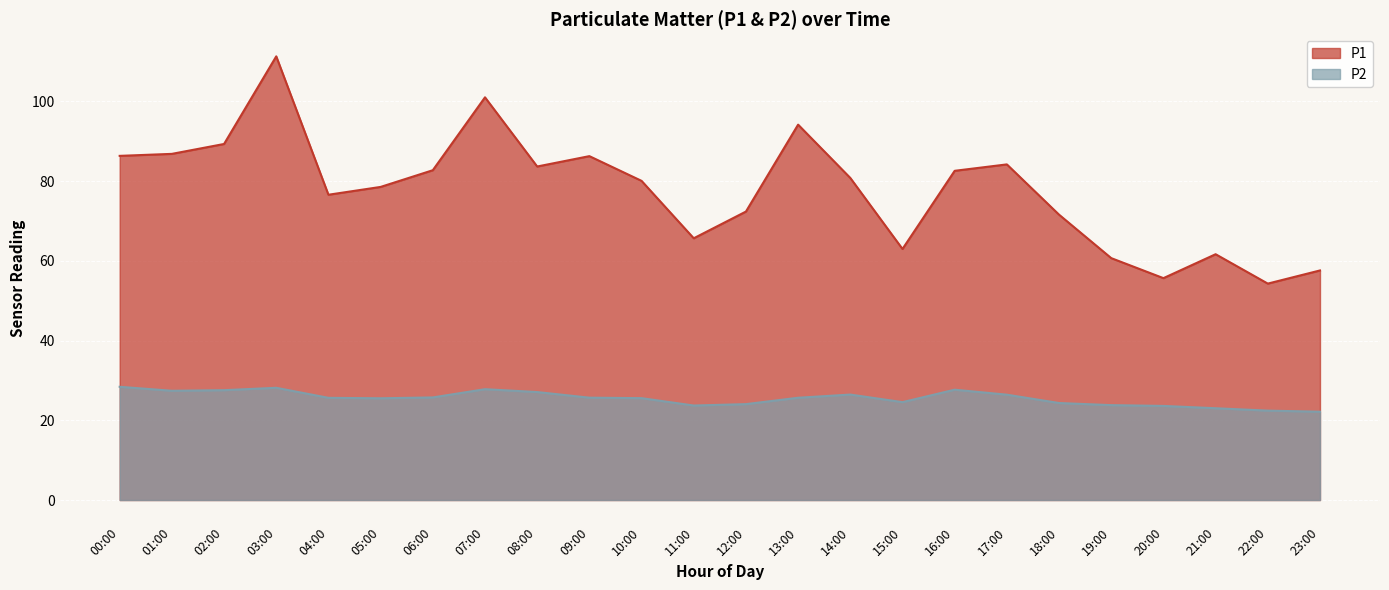

Reading left to right, transcribe all the data shown in this chart.

P1: 00:00=86.3	01:00=86.8	02:00=89.3	03:00=111.3	04:00=76.6	05:00=78.5	06:00=82.7	07:00=101.0	08:00=83.7	09:00=86.2	10:00=80.0	11:00=65.7	12:00=72.3	13:00=94.2	14:00=80.8	15:00=63.0	16:00=82.6	17:00=84.2	18:00=71.6	19:00=60.7	20:00=55.6	21:00=61.6	22:00=54.3	23:00=57.6
P2: 00:00=28.4	01:00=27.4	02:00=27.6	03:00=28.1	04:00=25.6	05:00=25.5	06:00=25.7	07:00=27.8	08:00=27.1	09:00=25.7	10:00=25.6	11:00=23.7	12:00=24.1	13:00=25.6	14:00=26.4	15:00=24.6	16:00=27.7	17:00=26.4	18:00=24.3	19:00=23.8	20:00=23.6	21:00=23.0	22:00=22.4	23:00=22.1